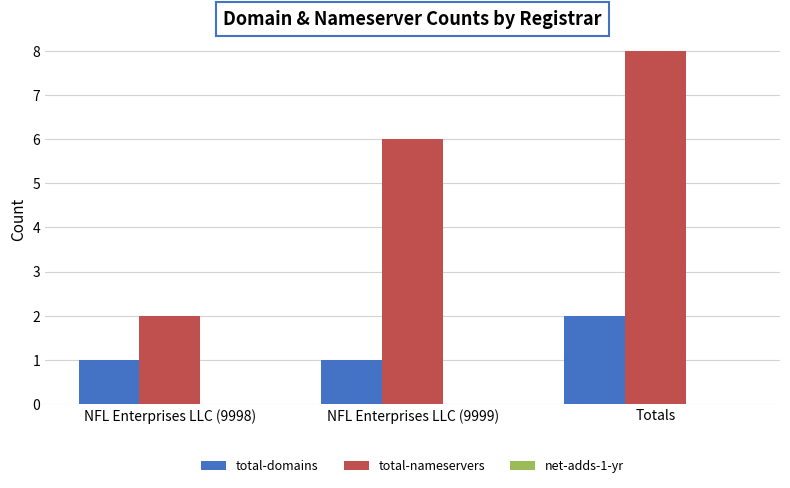

Rank the series at NFL Enterprises LLC (9999) from lowest to highest value.

total-domains, total-nameservers